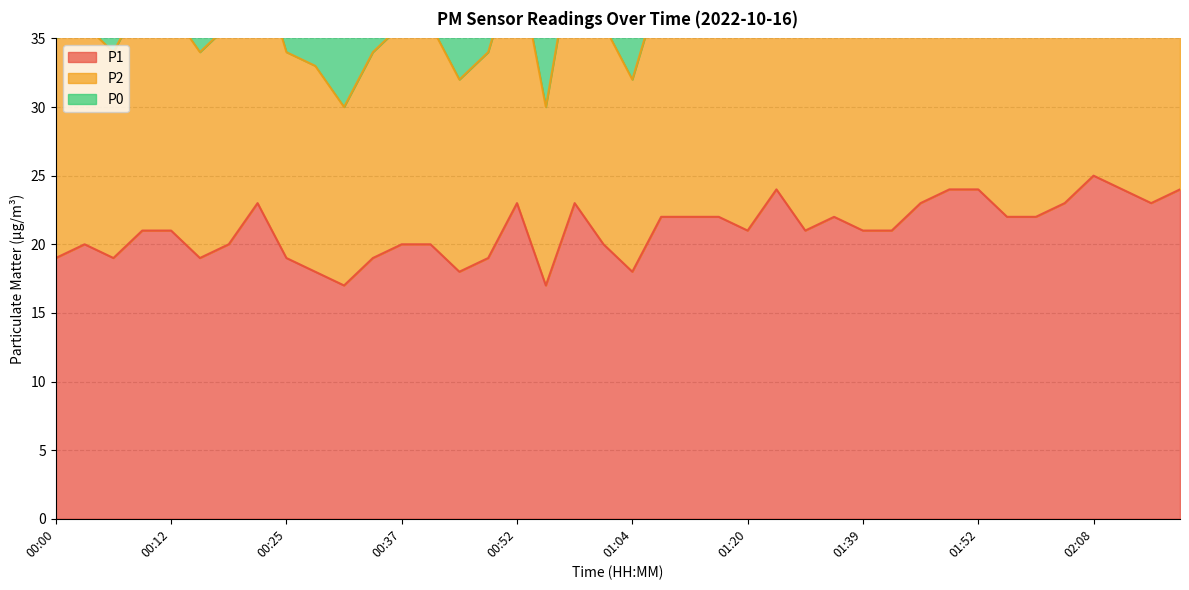

How many interior local peaks does the P1 series have?

7